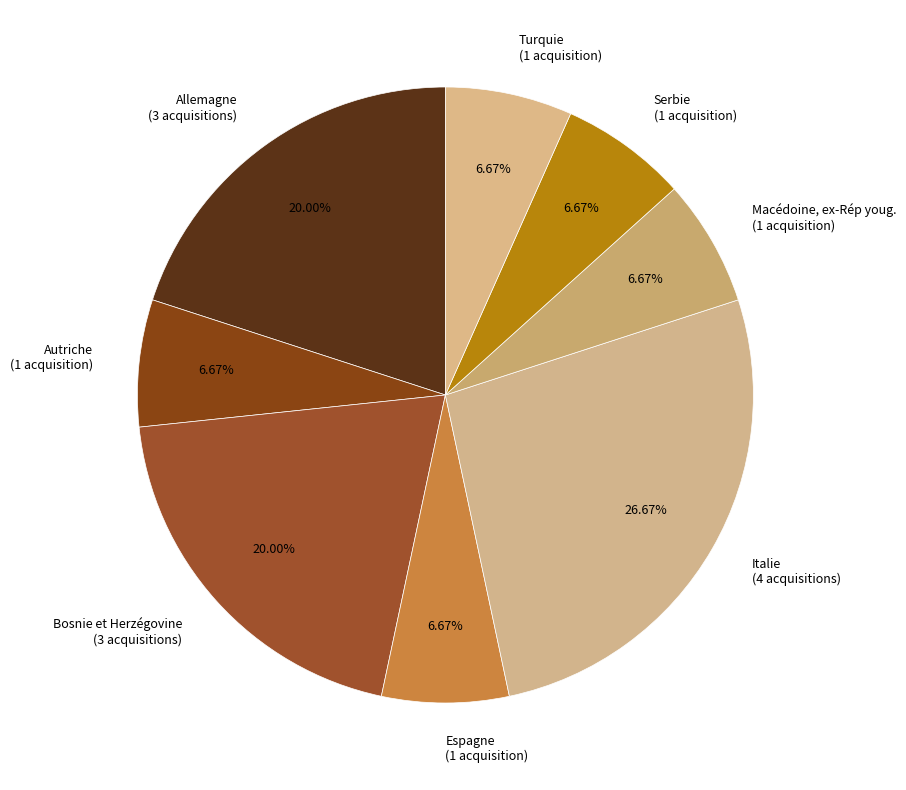

Does any single category account for the majority?

No